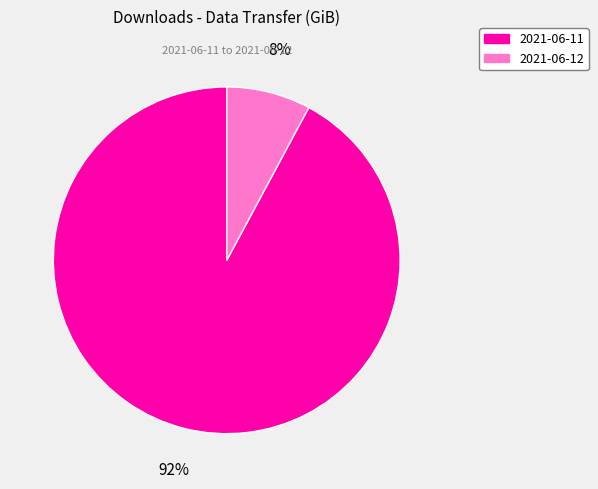

Which category accounts for the majority?

2021-06-11